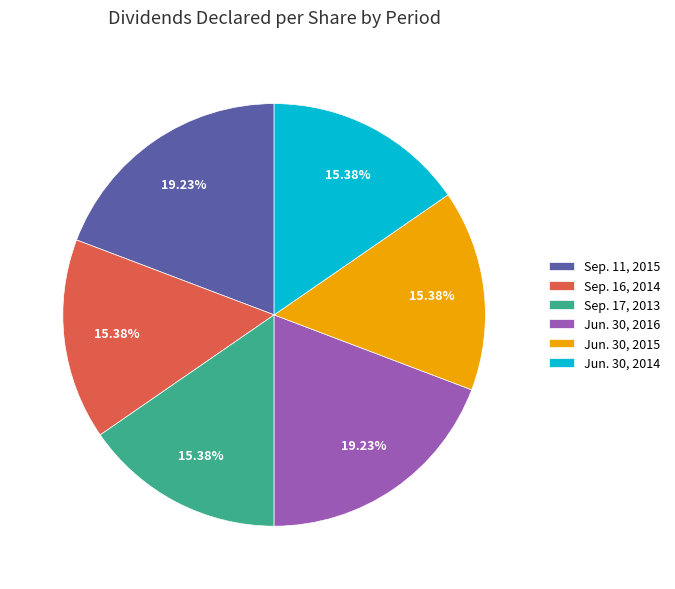

What is the total percentage of Jun. 30, 2015 and Sep. 11, 2015?

34.6%